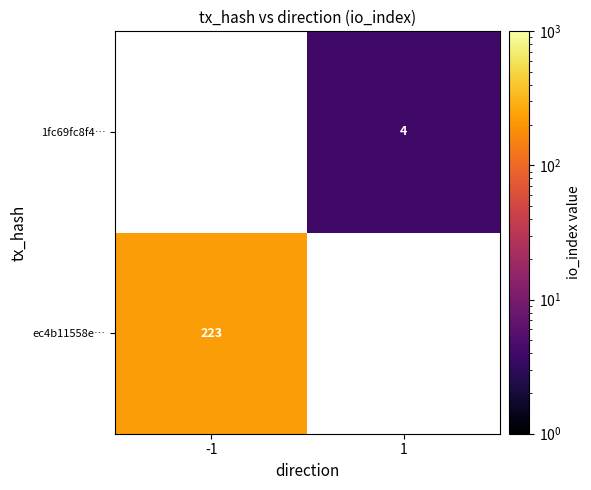

True or false: ec4b11558e… has a value of 223 at -1.

True